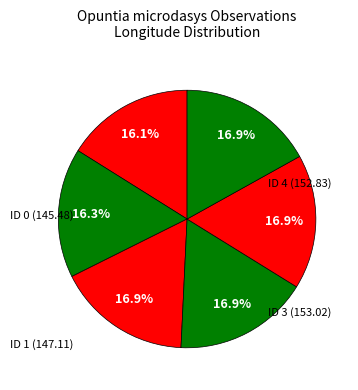

Count the number of slices in the pie.

6